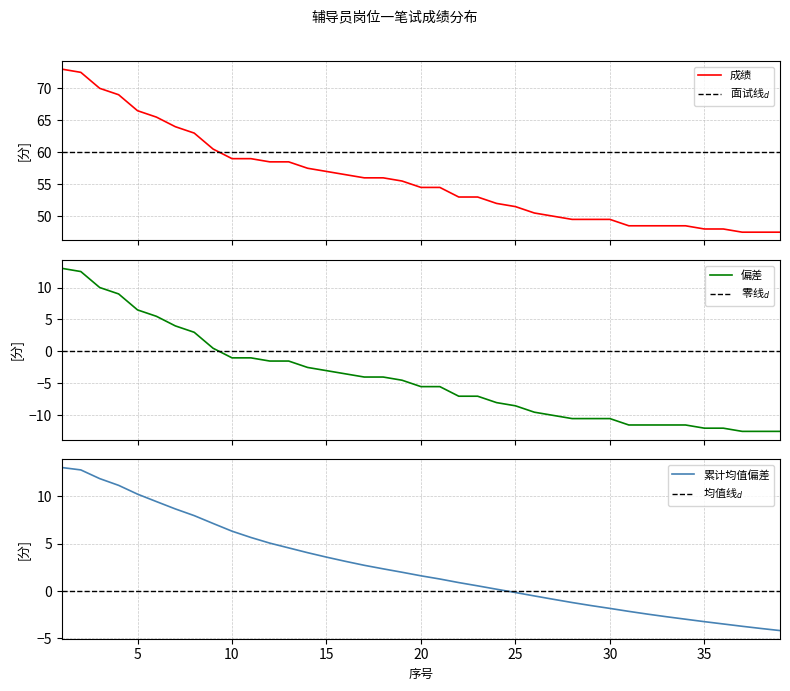

What is the value of the 成绩 point at the 34th from the left?

48.5